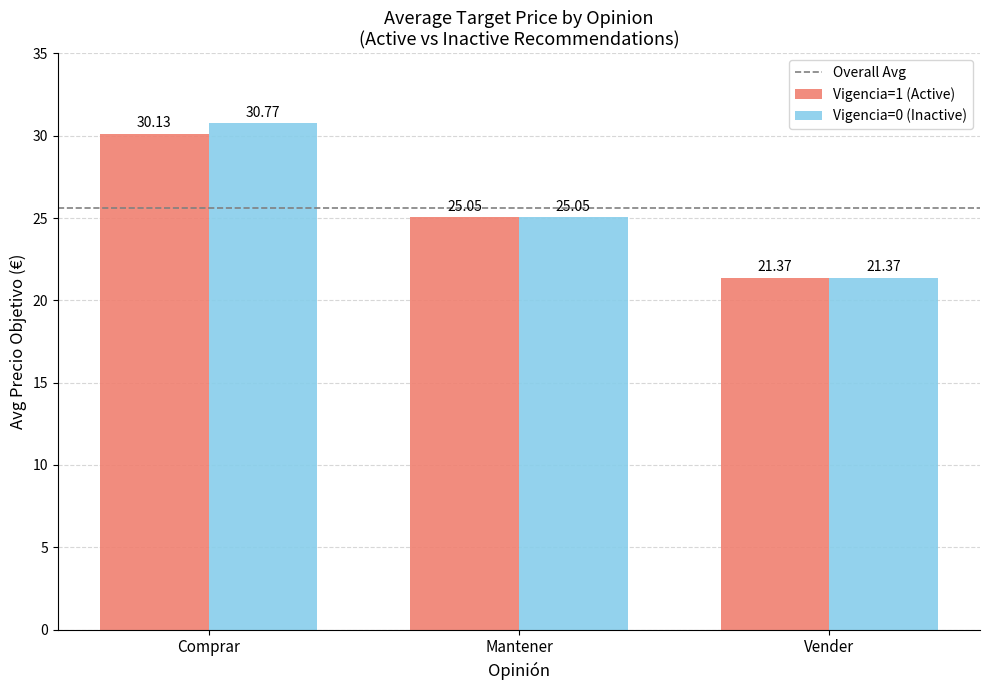

What is the sum of all Vigencia=0 (Inactive) values?

77.2